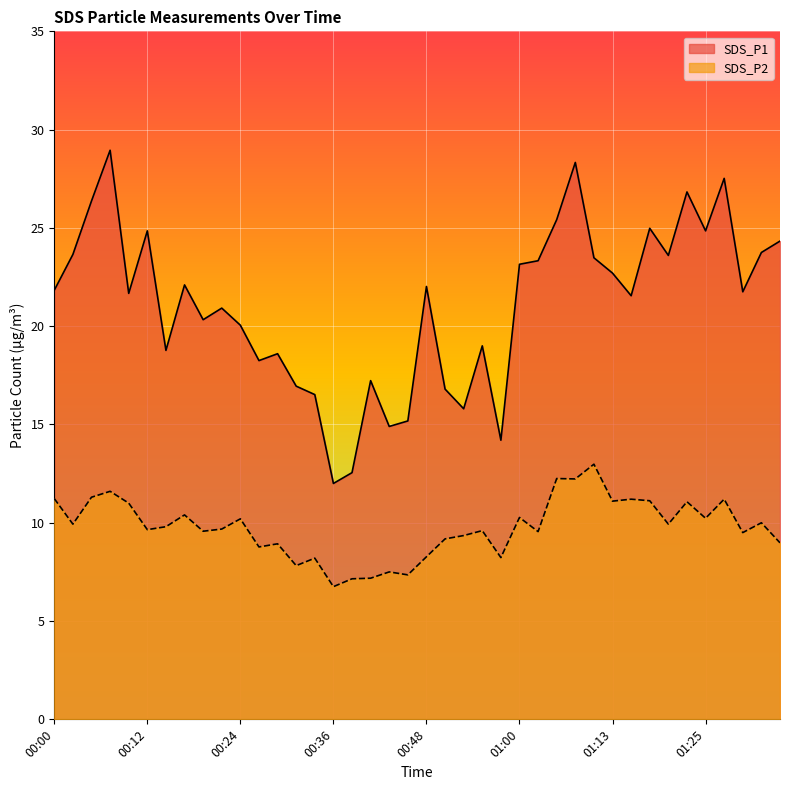

Count the number of categories in the chart.

40